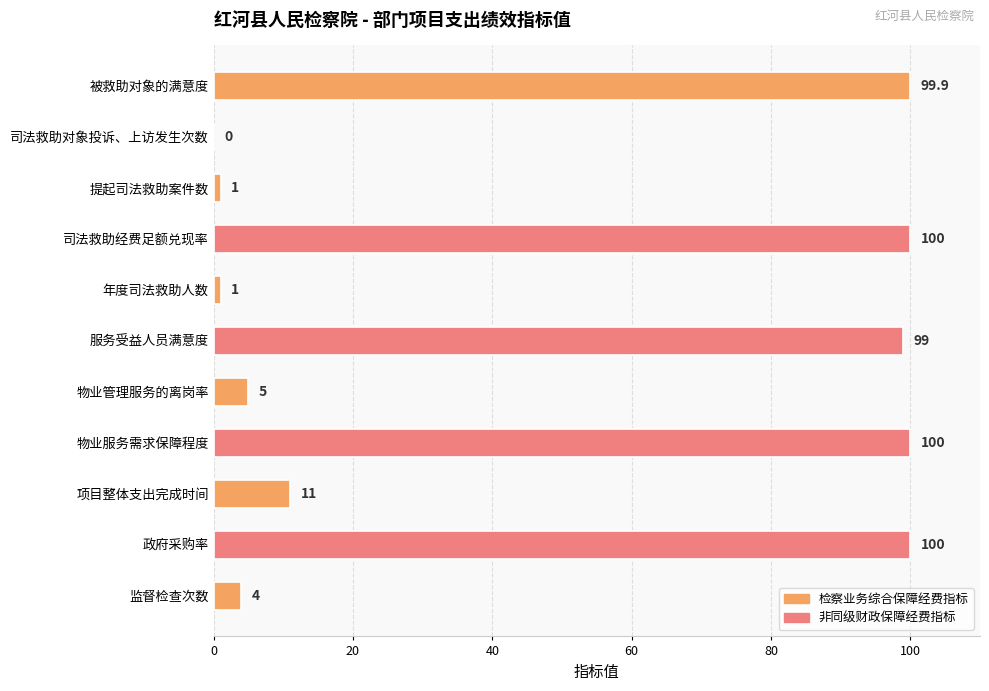

What is the ratio of the value at 司法救助经费足额兑现率 to the value at 物业服务需求保障程度?

1.0